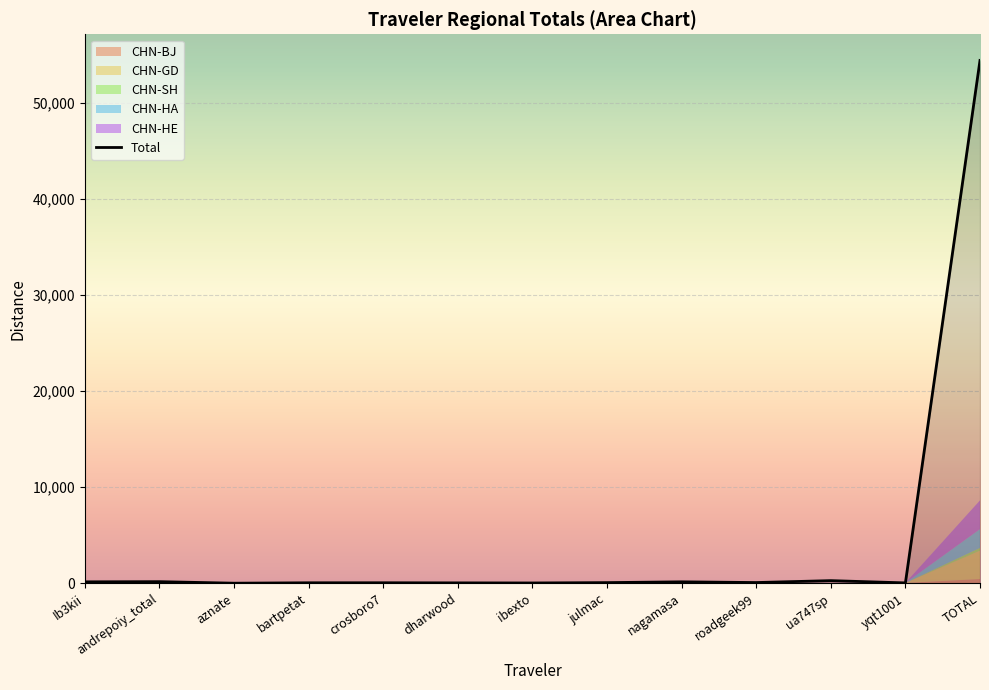

The value at ibexto is 41.0. True or false?

False